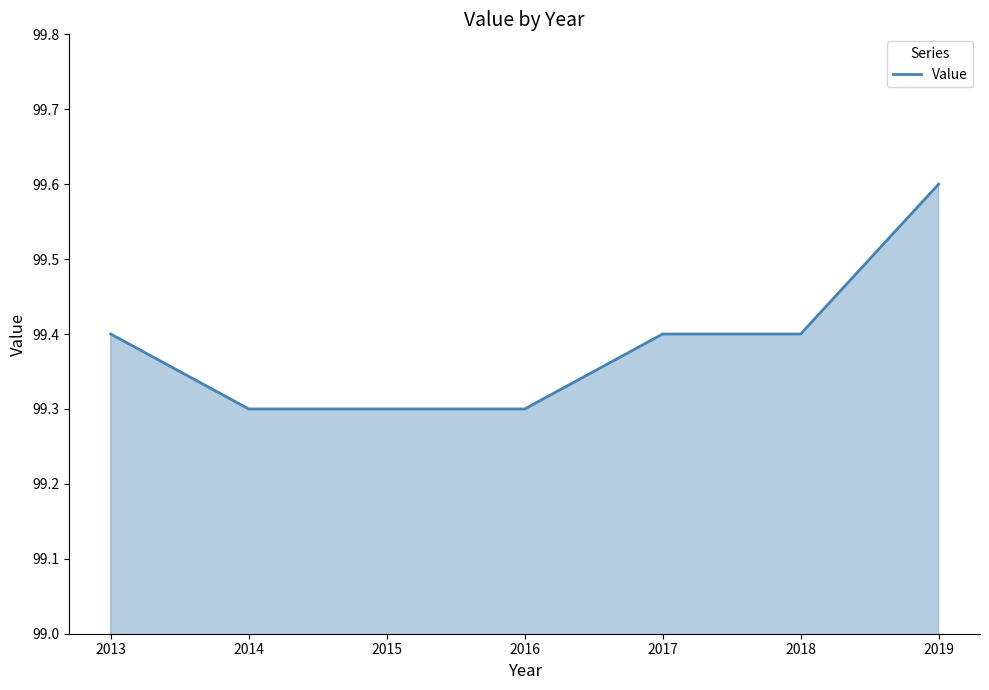

The chart shows a value of 99.4 at 2018. True or false?

True